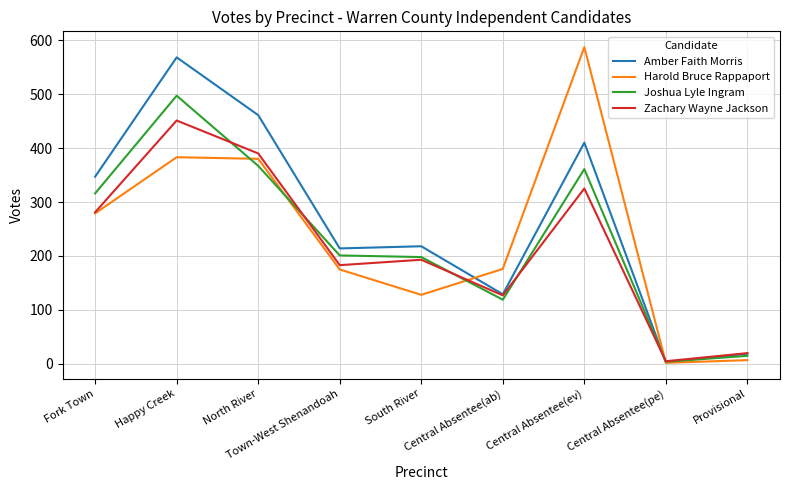

List the series in order of their peak value, highest first.

Harold Bruce Rappaport, Amber Faith Morris, Joshua Lyle Ingram, Zachary Wayne Jackson